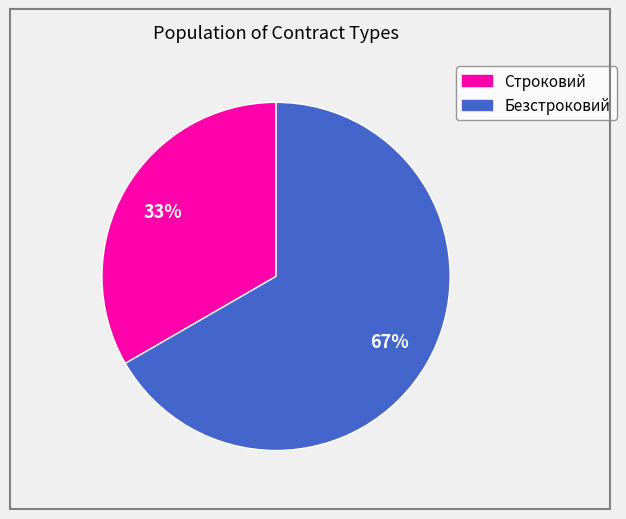

Which has a higher value, Строковий or Безстроковий?

Безстроковий